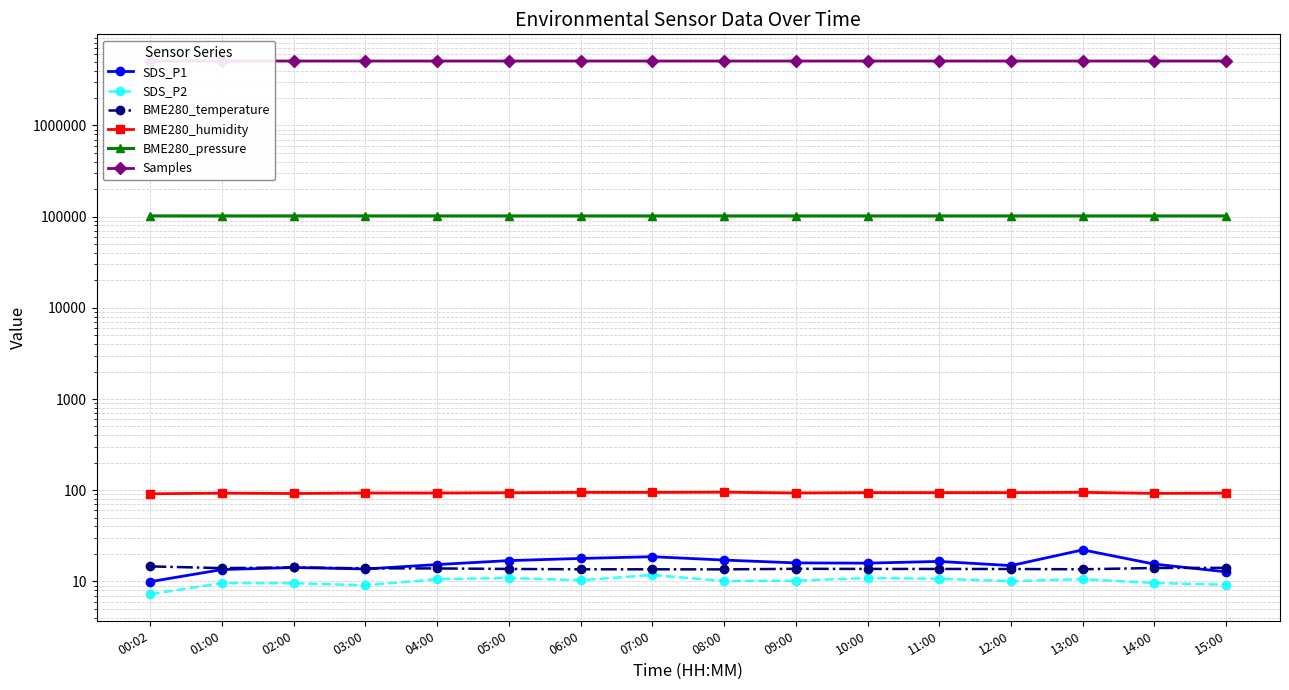

Rank the series at 15:00 from highest to lowest value.

Samples, BME280_pressure, BME280_humidity, BME280_temperature, SDS_P1, SDS_P2